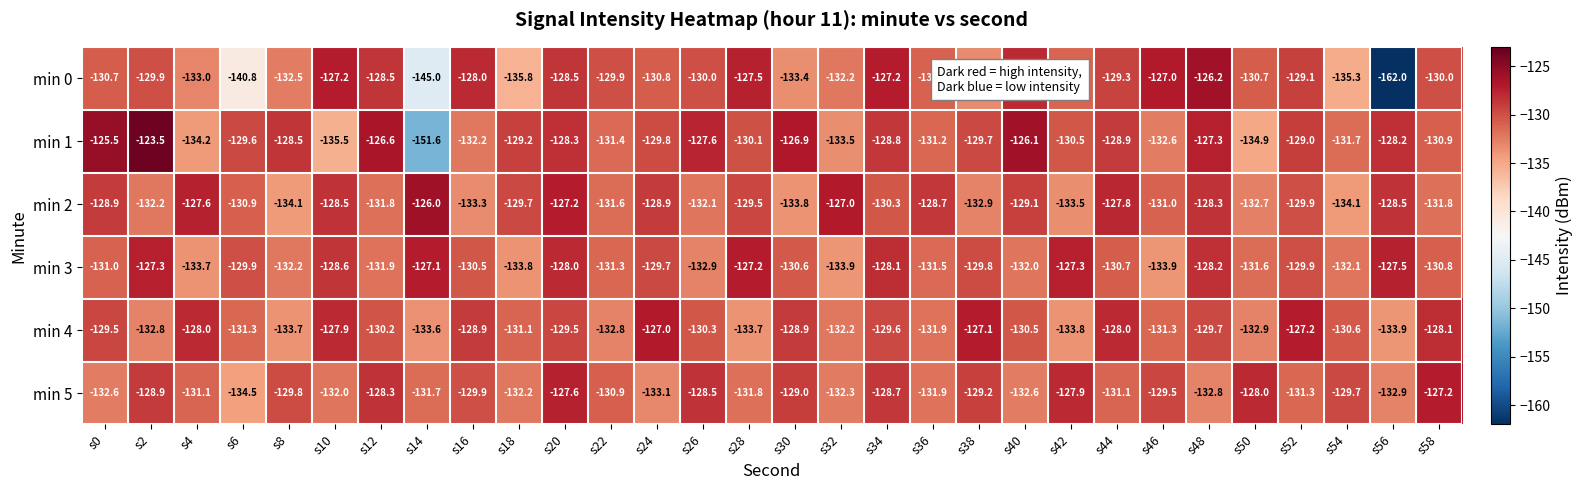

Which series has the largest range (max minus min)?

min 0